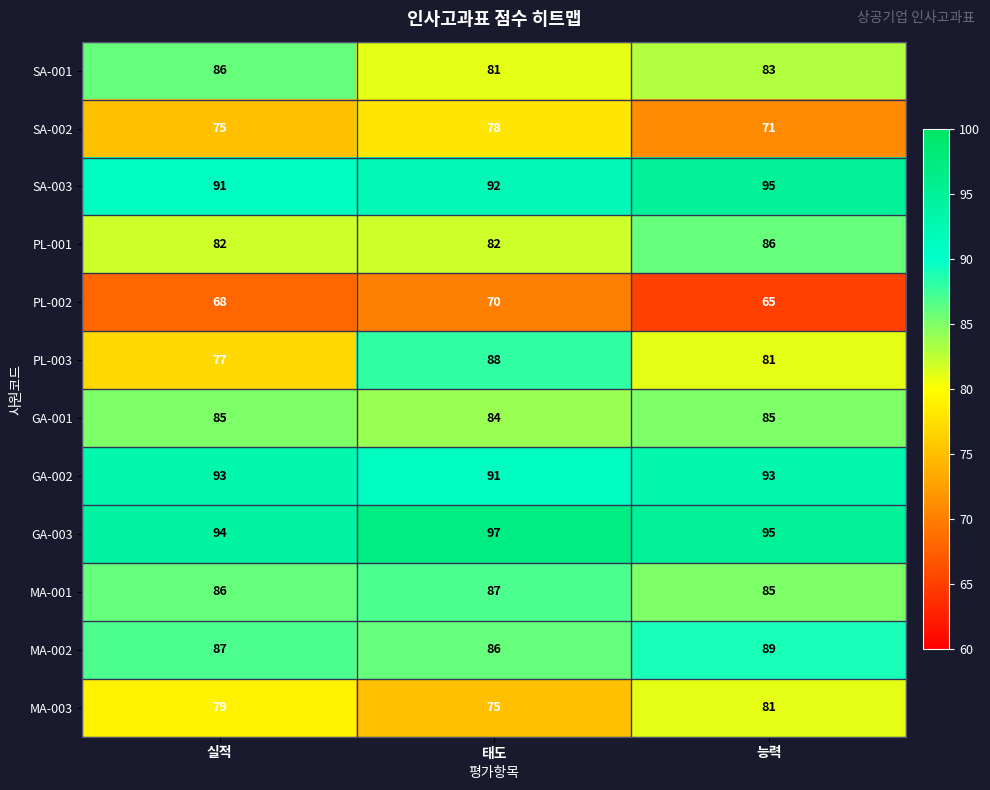

What value does the GA-003 series have at 실적?

94